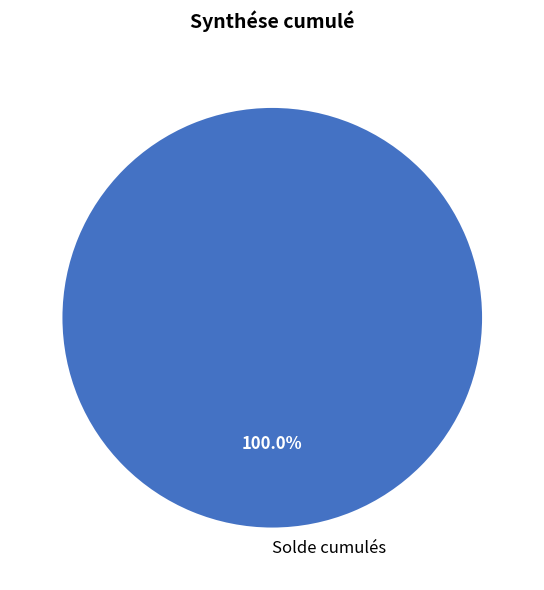

Rank the categories by value from highest to lowest.

Solde cumulés